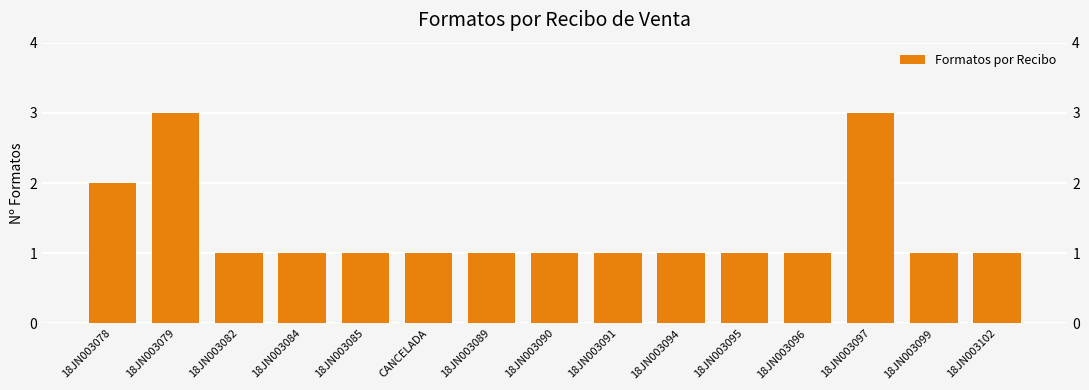

List the labels in order of value, smallest first.

18JN003082, 18JN003084, 18JN003085, CANCELADA, 18JN003089, 18JN003090, 18JN003091, 18JN003094, 18JN003095, 18JN003096, 18JN003099, 18JN003102, 18JN003078, 18JN003079, 18JN003097